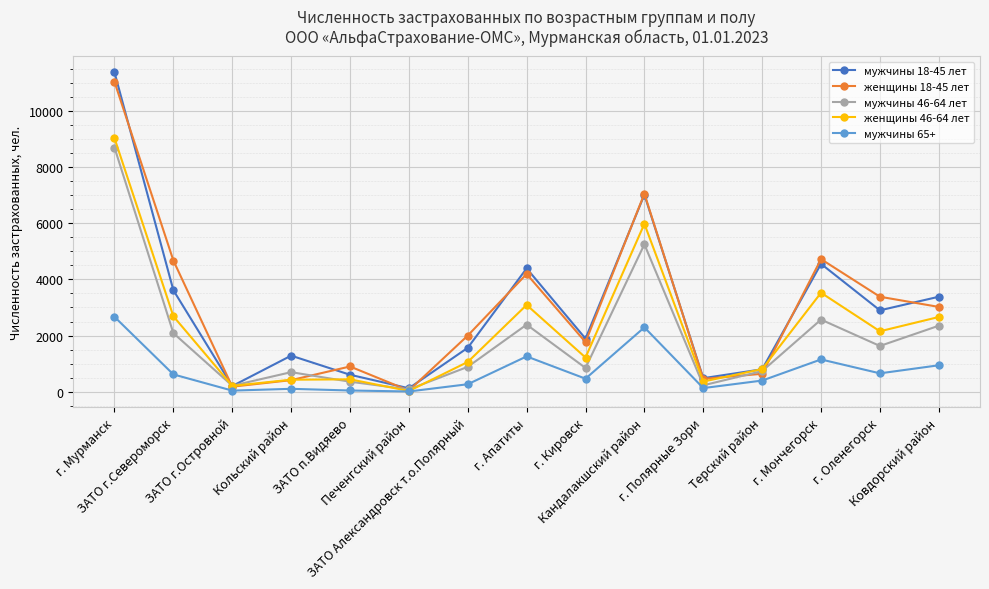

Which series has the largest range (max minus min)?

мужчины 18-45 лет